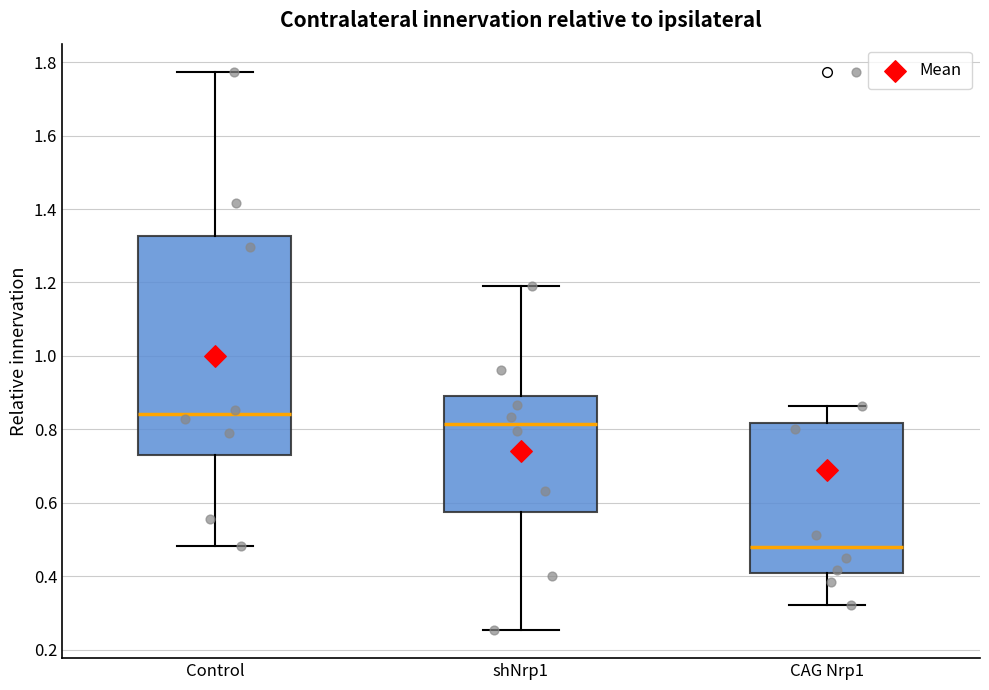

Which box's median line is the lowest?

CAG Nrp1